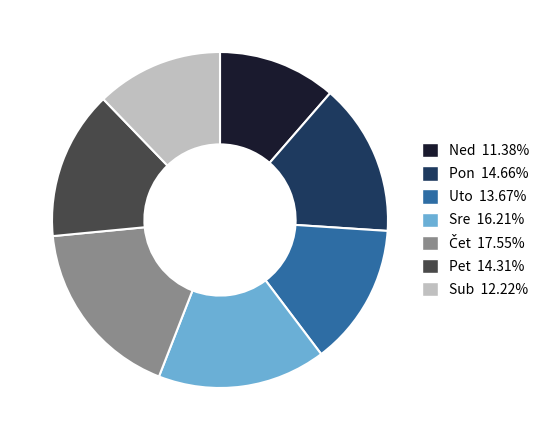

What is the smallest slice in the pie chart?

Ned